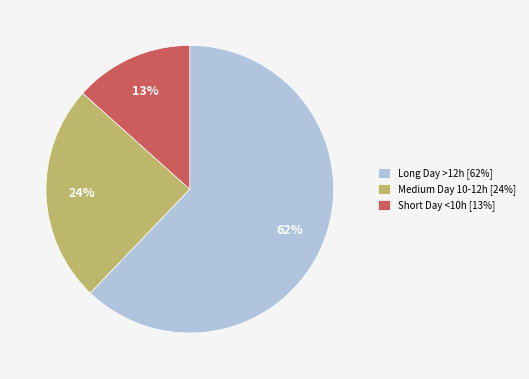

Combined, do Medium Day 10-12h [24%] and Short Day <10h [13%] account for over 50%?

No